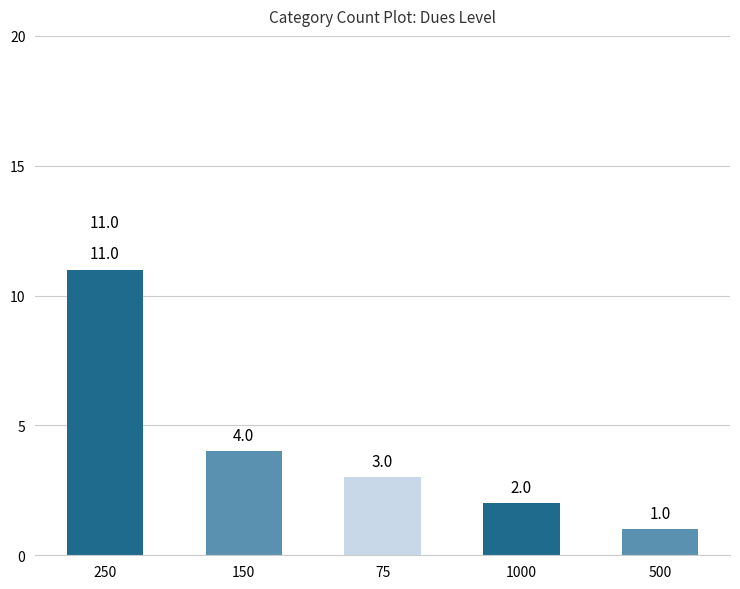

What is the change in value from 1000 to 500?

-1